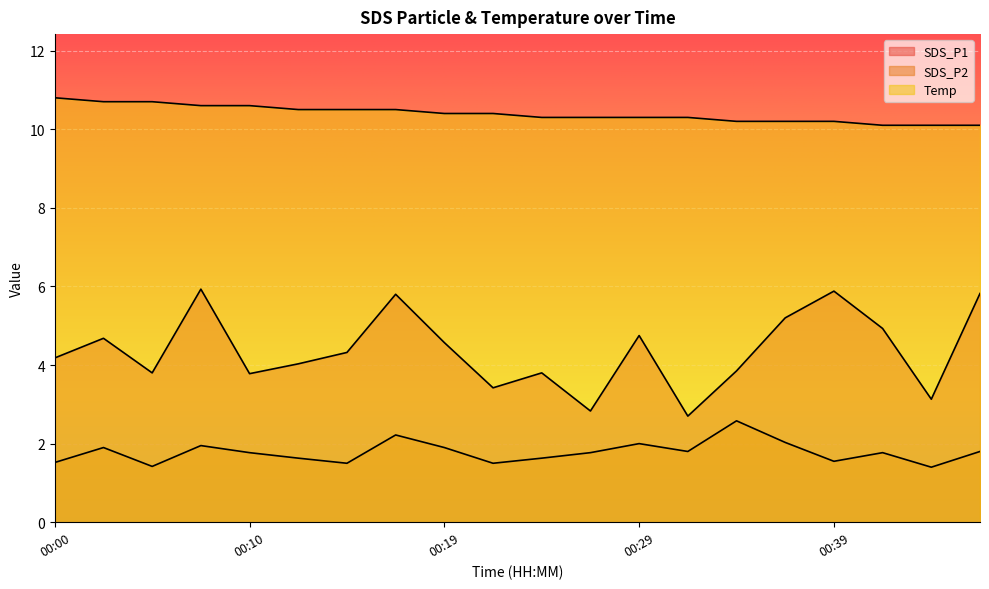

Reading right to left, extract all data points from this chart.

SDS_P1: 5.8	3.1	4.9	5.9	5.2	3.9	2.7	4.8	2.8	3.8	3.4	4.6	5.8	4.3	4.0	3.8	5.9	3.8	4.7	4.2
SDS_P2: 1.8	1.4	1.8	1.6	2.0	2.6	1.8	2.0	1.8	1.6	1.5	1.9	2.2	1.5	1.6	1.8	1.9	1.4	1.9	1.5
Temp: 10.1	10.1	10.1	10.2	10.2	10.2	10.3	10.3	10.3	10.3	10.4	10.4	10.5	10.5	10.5	10.6	10.6	10.7	10.7	10.8